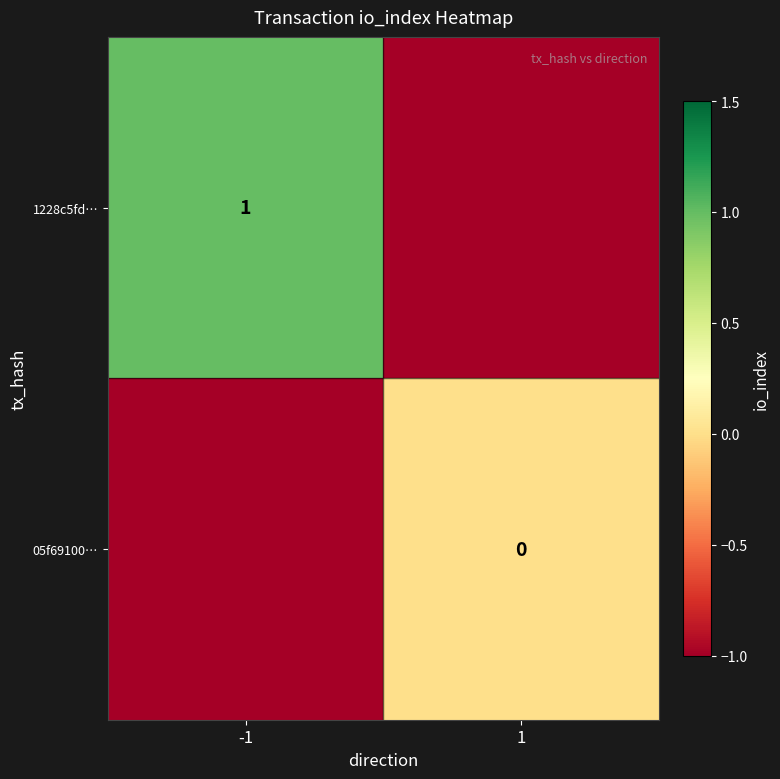

Which series changed the most between -1 and 1?

1228c5fd…